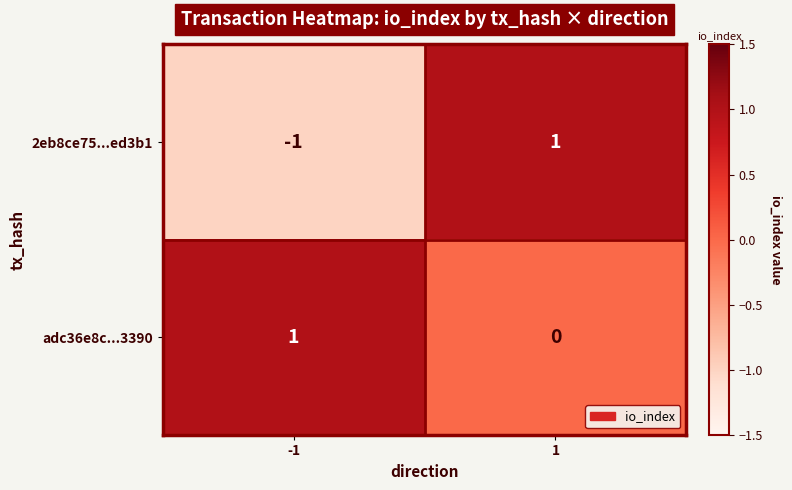

True or false: adc36e8c...3390 has a value of 1 at -1.

True